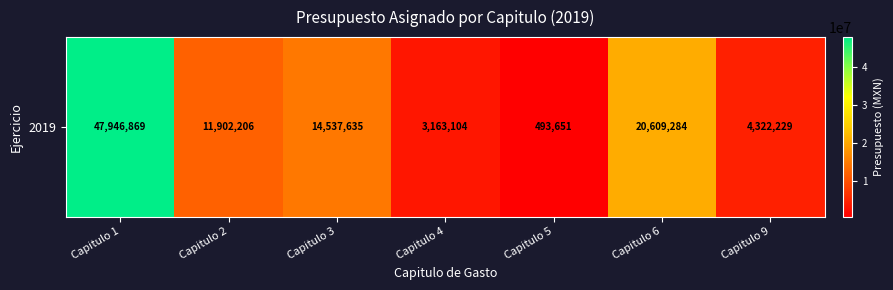

What is the change in value from Capitulo 6 to Capitulo 9?

-16287054.9